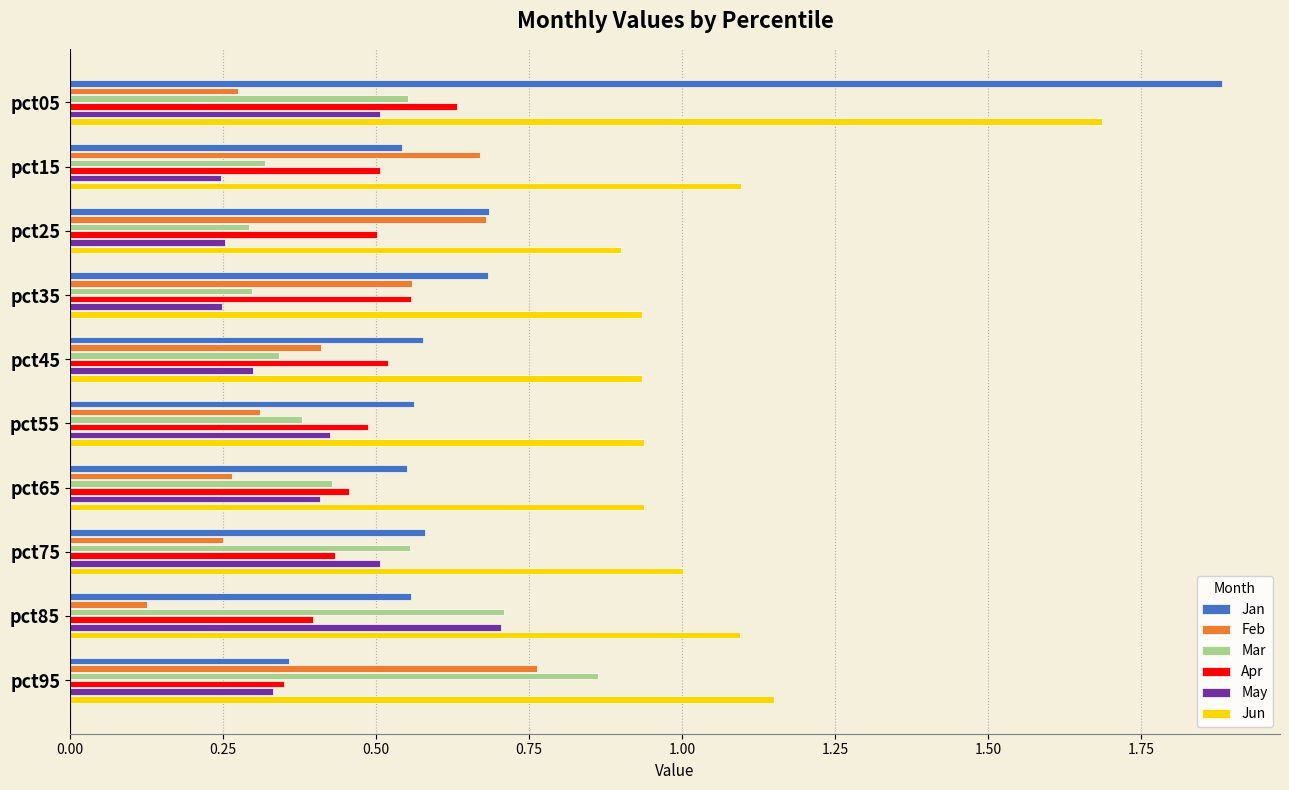

Which series has the largest range (max minus min)?

Jan